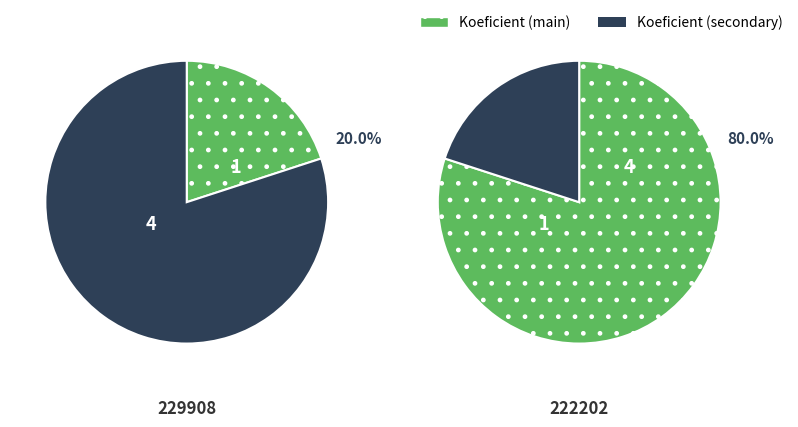

What is the largest slice in the pie chart?

222202